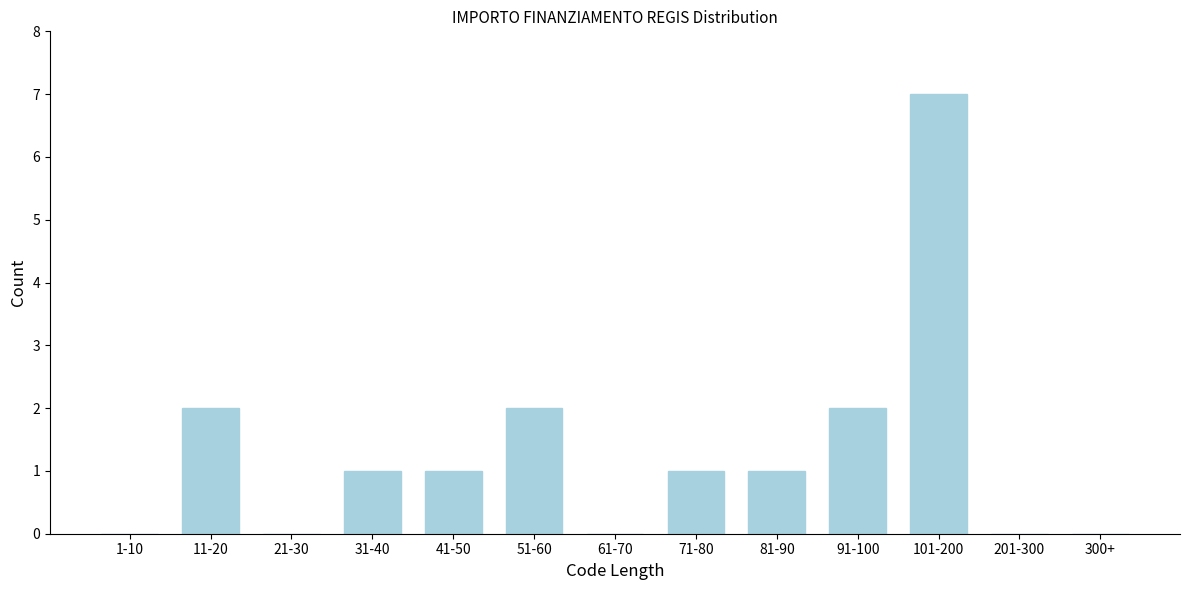

Reading right to left, what are all the values shown in this chart?

300+=0	201-300=0	101-200=7	91-100=2	81-90=1	71-80=1	61-70=0	51-60=2	41-50=1	31-40=1	21-30=0	11-20=2	1-10=0